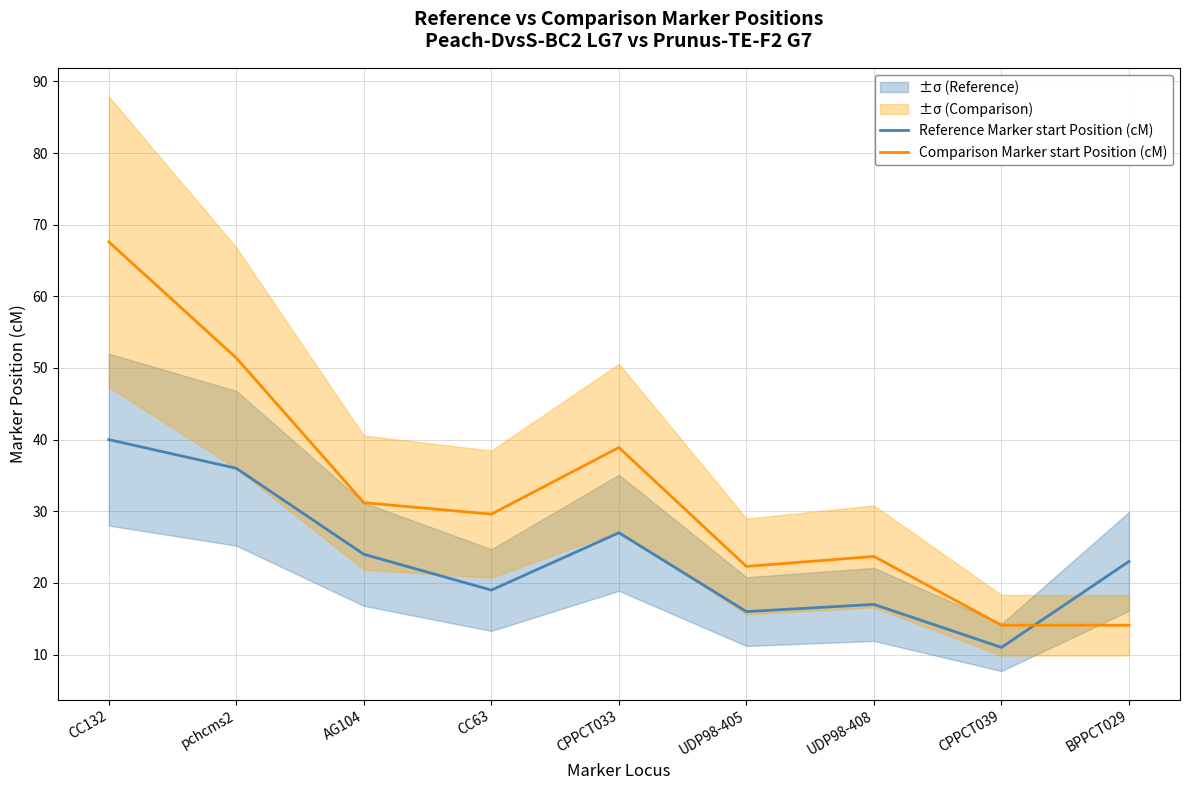

At which category does Comparison Marker start Position (cM) reach its first local peak?

CPPCT033